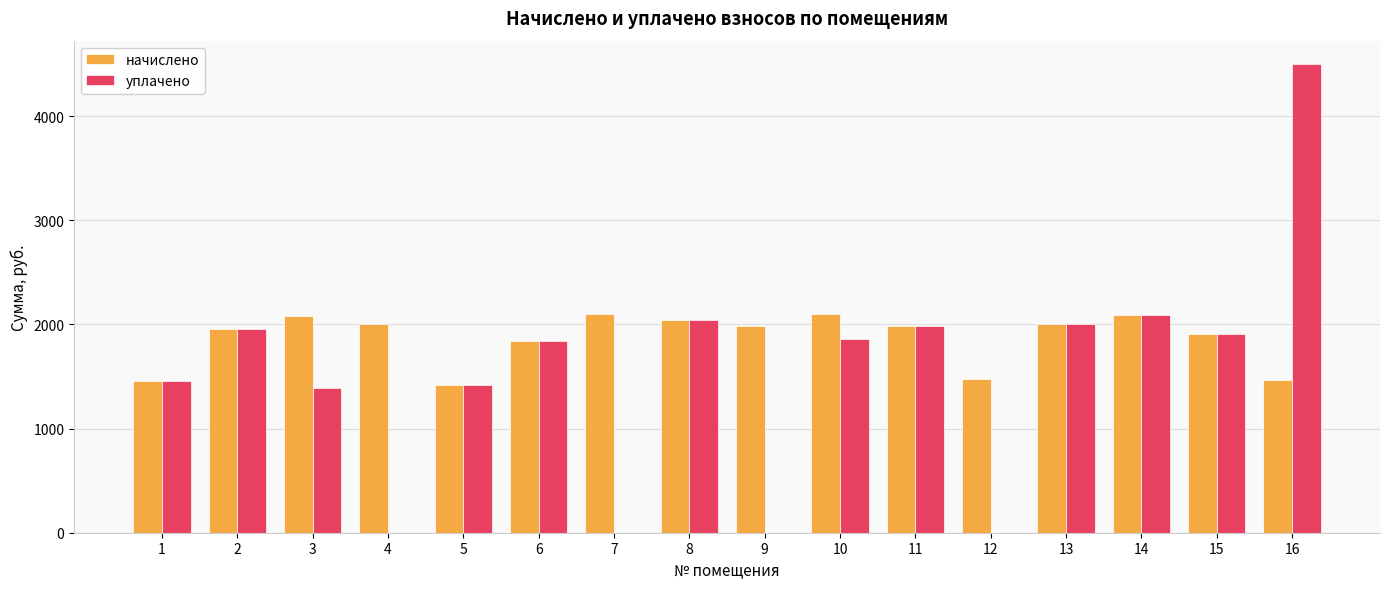

What is the maximum value for начислено?

2103.6